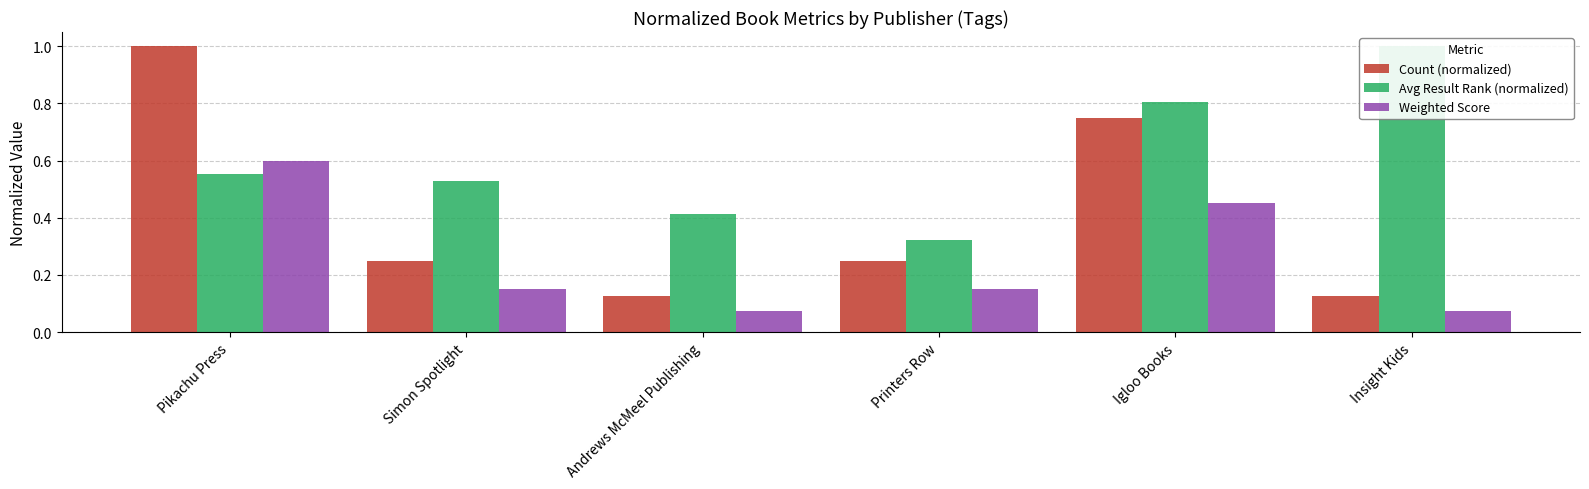

At which category does the chart reach its minimum across all series?

Andrews McMeel Publishing